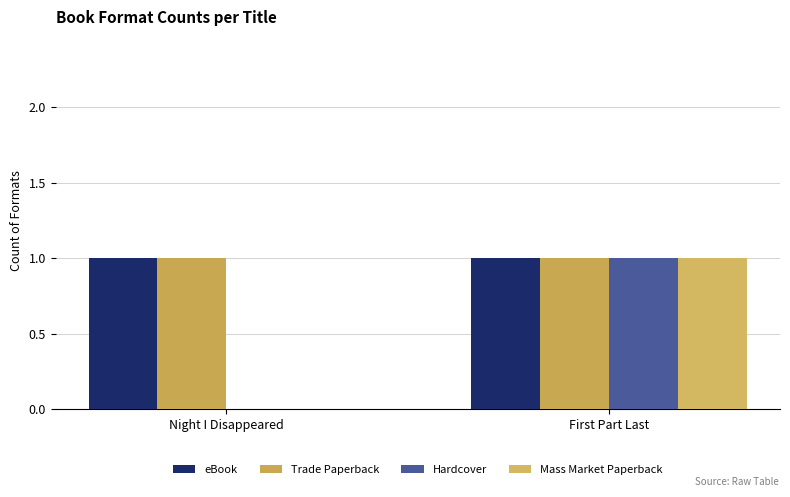

Which series has the widest spread of values?

Hardcover